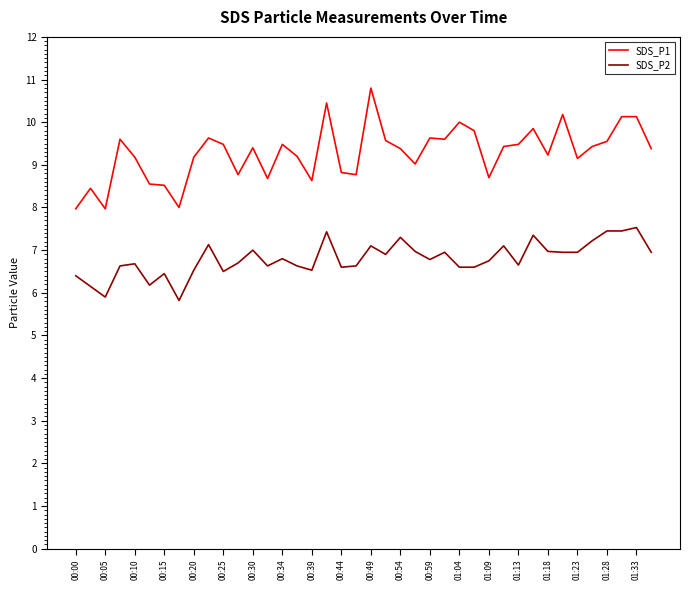

True or false: SDS_P2 and SDS_P1 cross at least once.

False